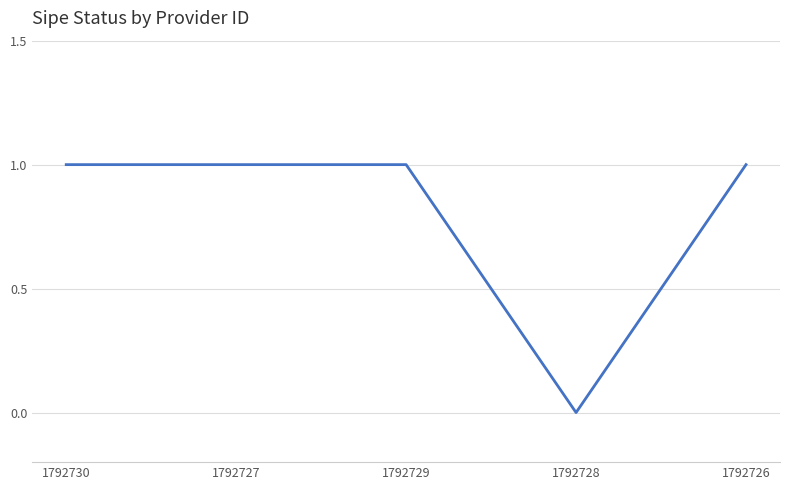

The chart shows a value of 1 at 1792727. True or false?

True